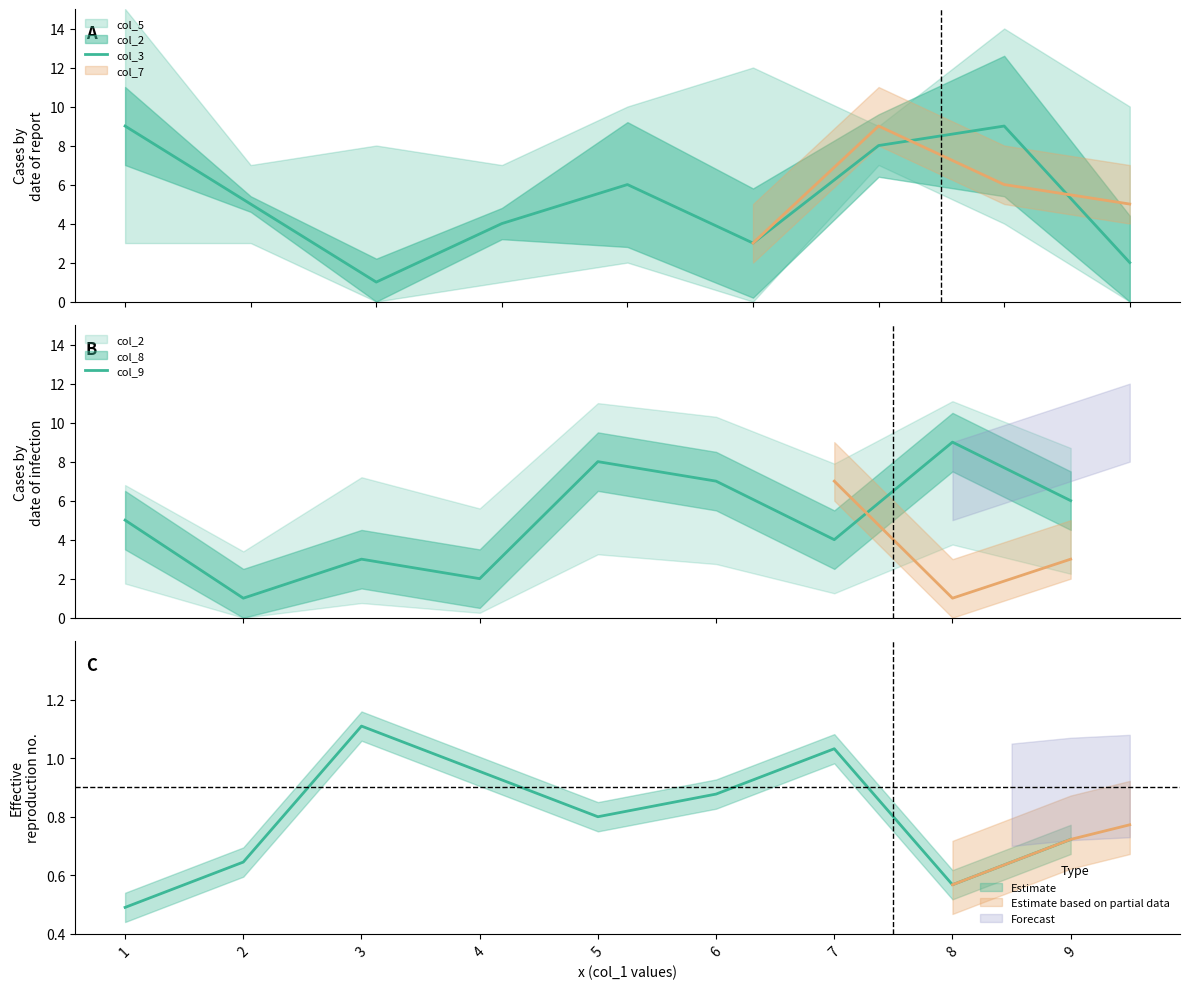

What is the difference between the col_3 values at 1 and 3?

8